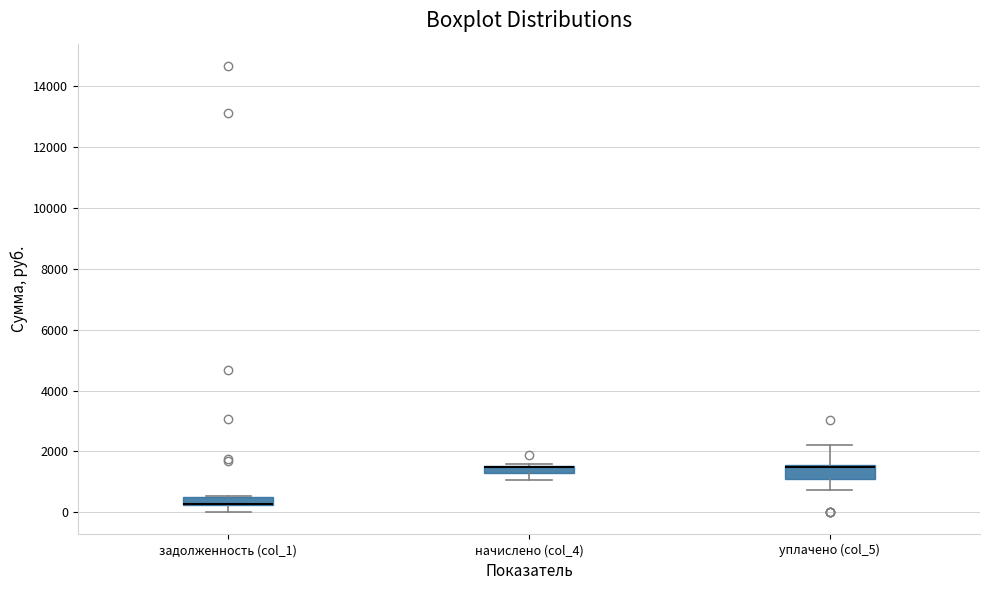

Where does the lower whisker of the box for задолженность (col_1) end on the y-axis? The values are not printed on the chart, so give them approximately, as read against the axis.

0